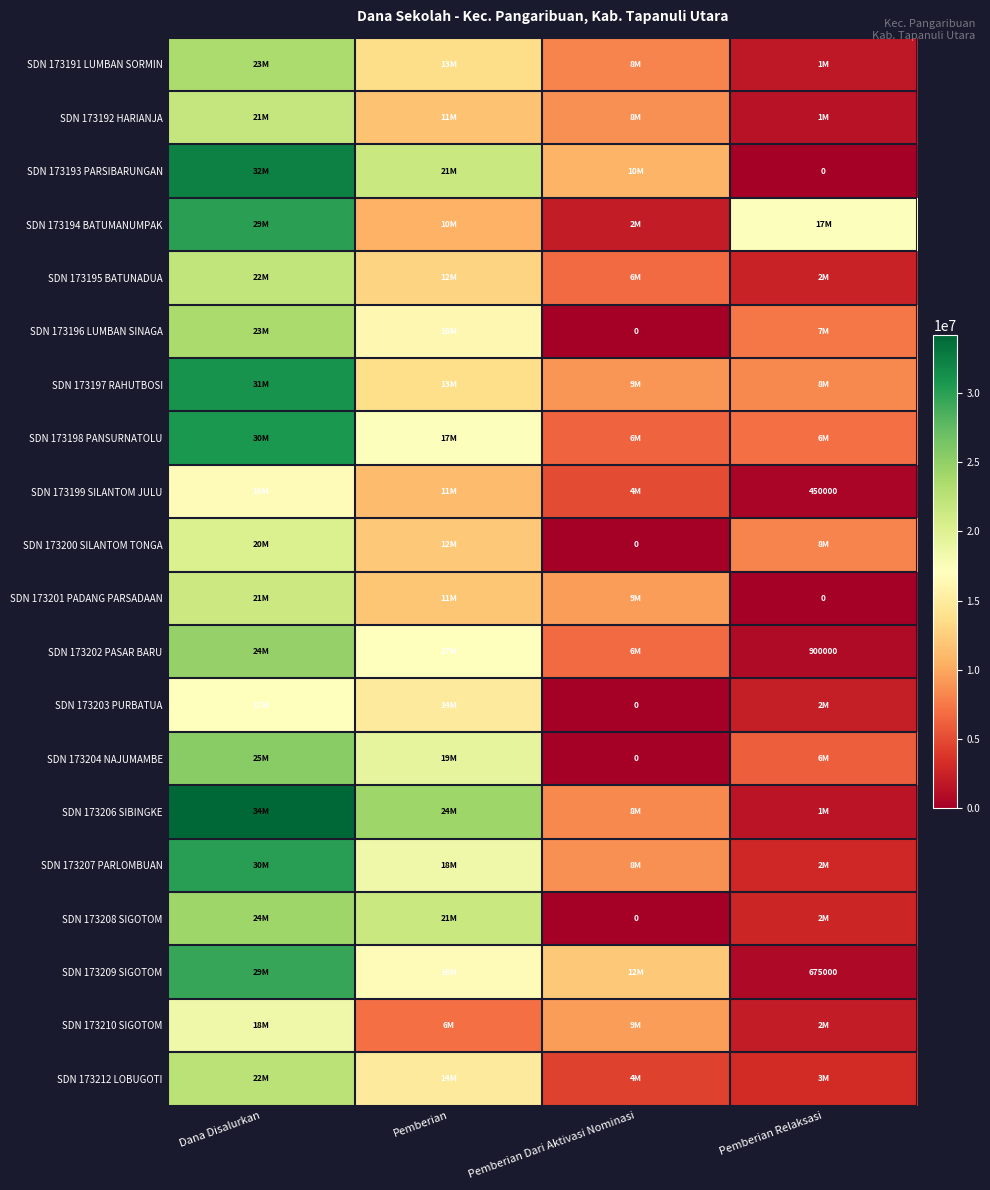

The value of SDN 173192 HARIANJA at Pemberian Relaksasi is 1350000. True or false?

True